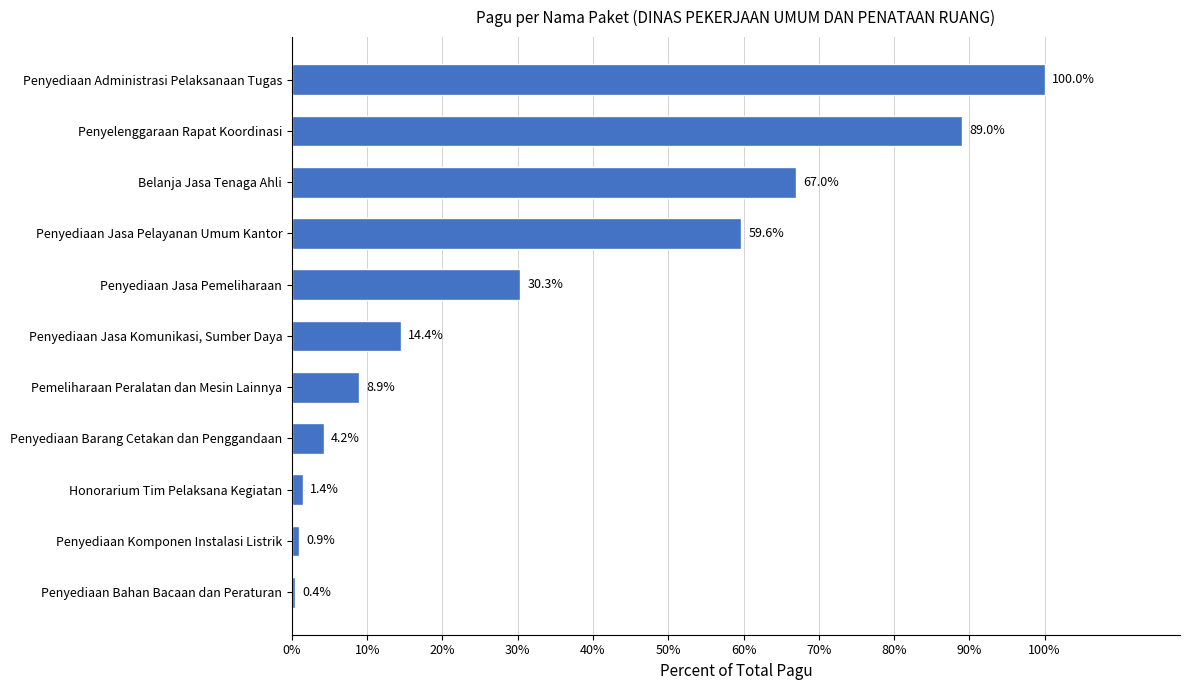

What is the sum of all values?

3342558700